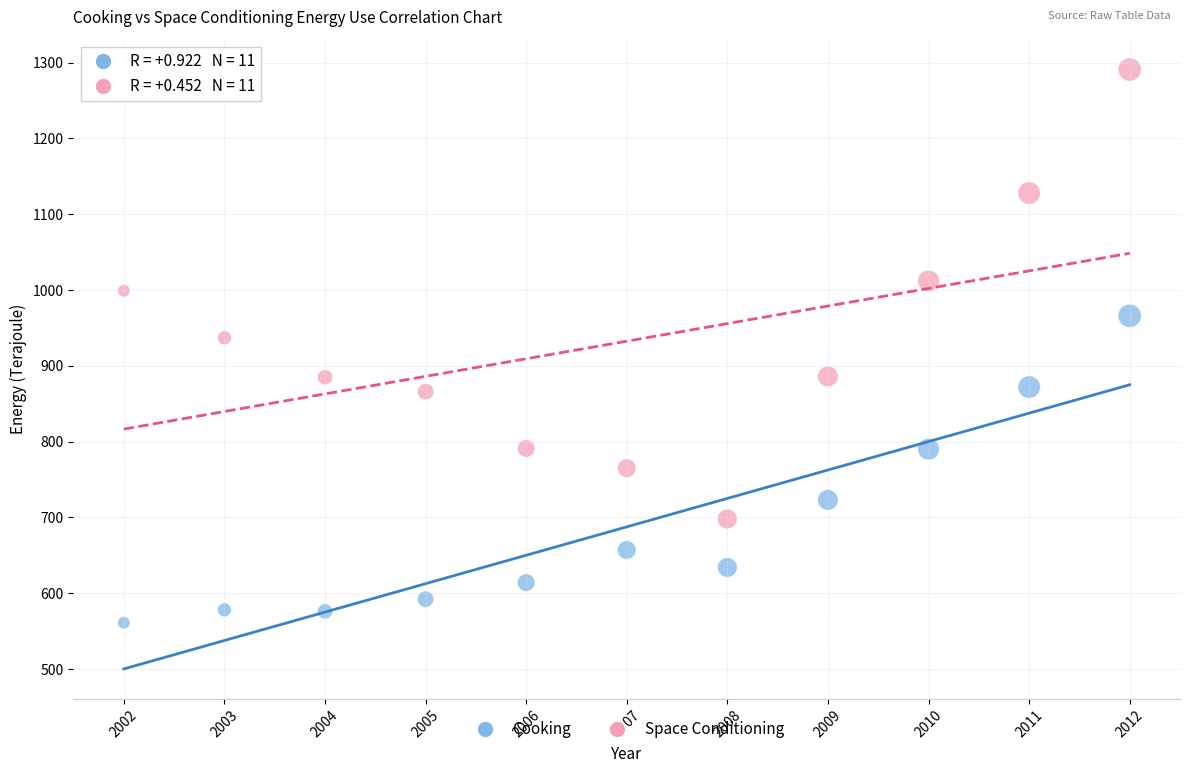

What is the X range (max minus min) for the scatter plot?

10